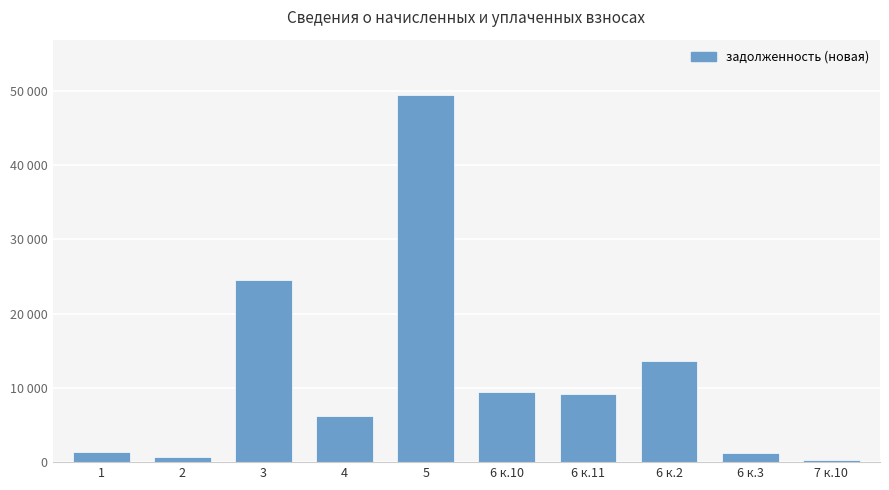

Between 7 к.10 and 1, which is larger?

1